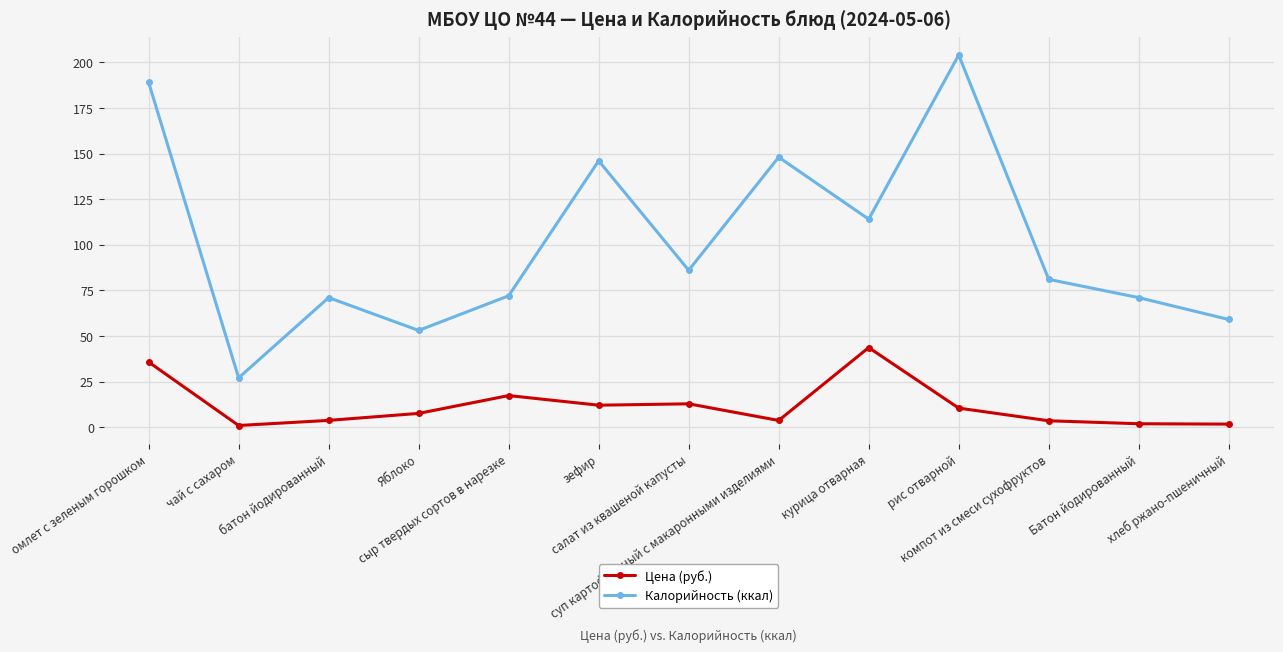

Where is the first local maximum for Калорийность (ккал)?

батон йодированный